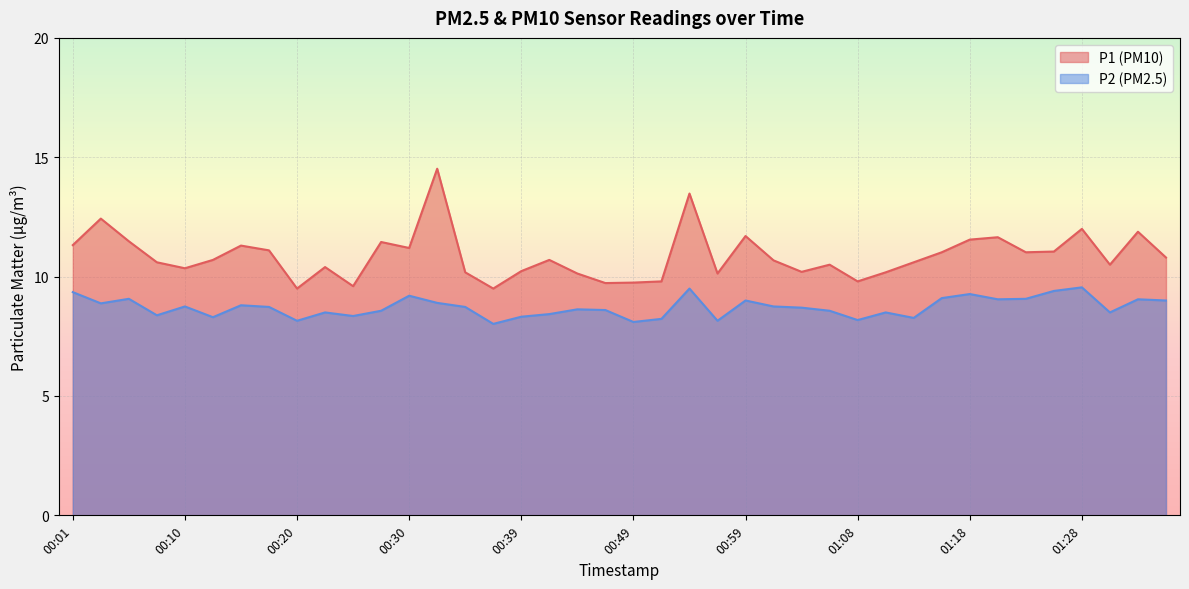

True or false: P2 and P1 intersect in this chart.

False